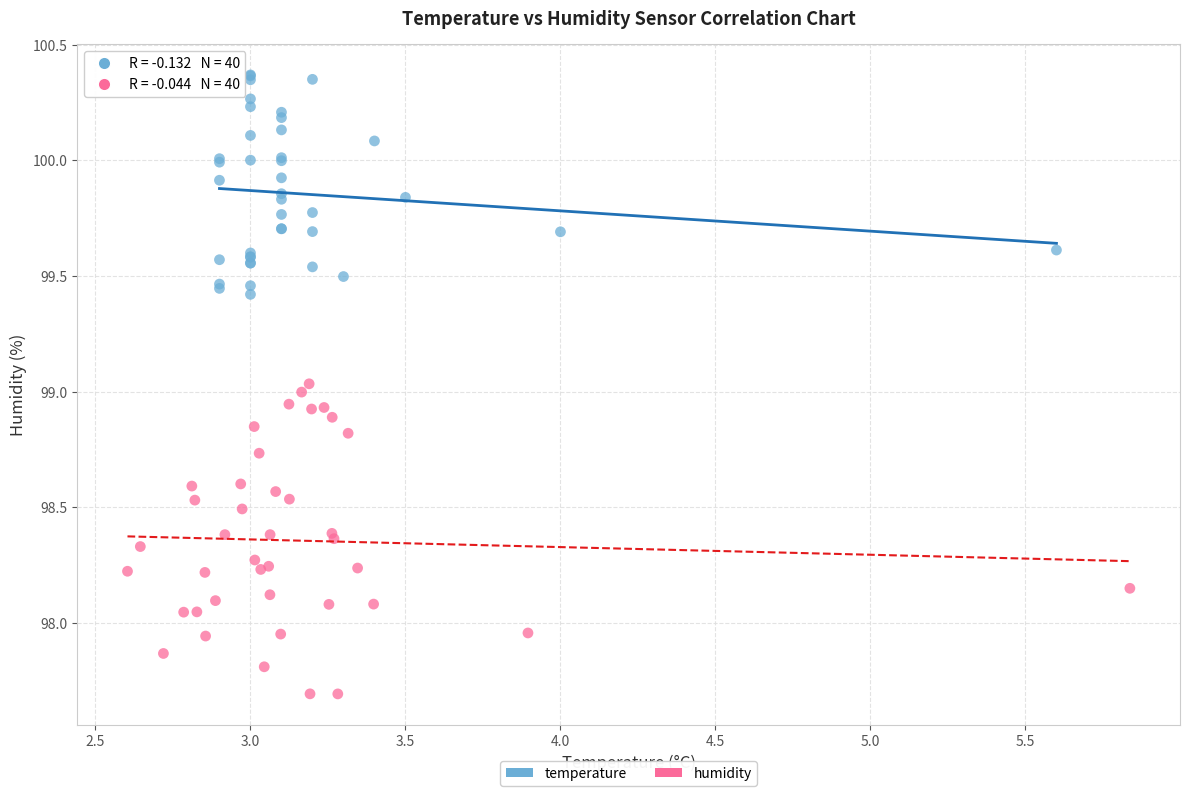

Which series reaches the maximum Y coordinate?

temperature